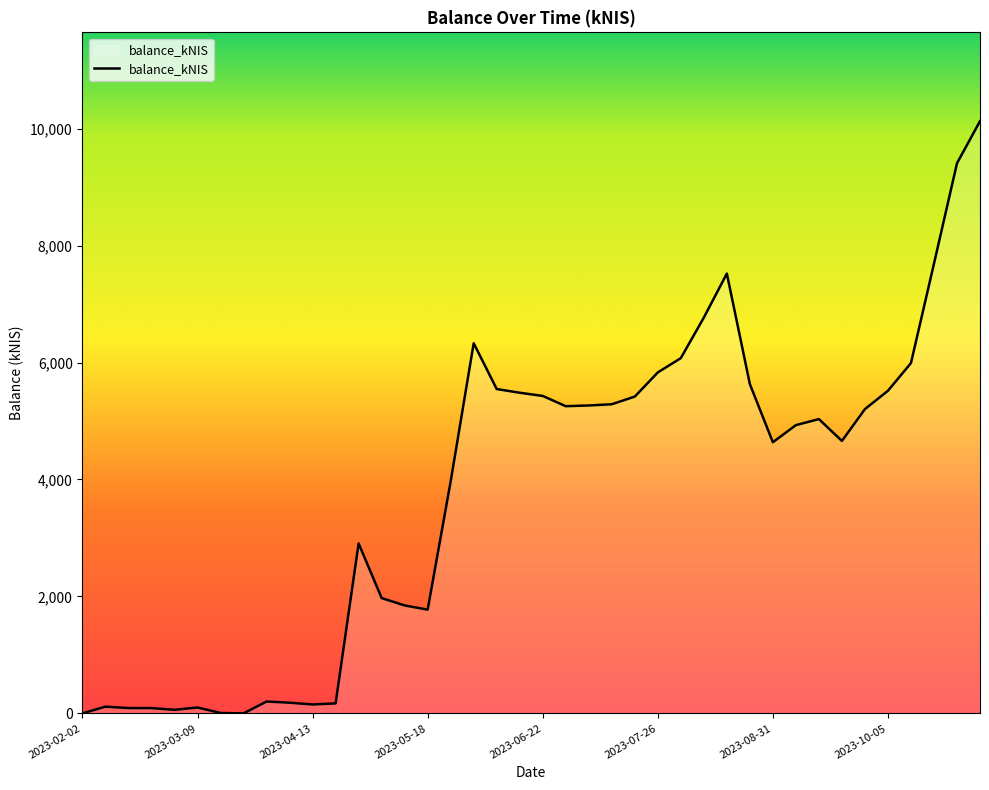

What is the greatest value displayed?

10127.2